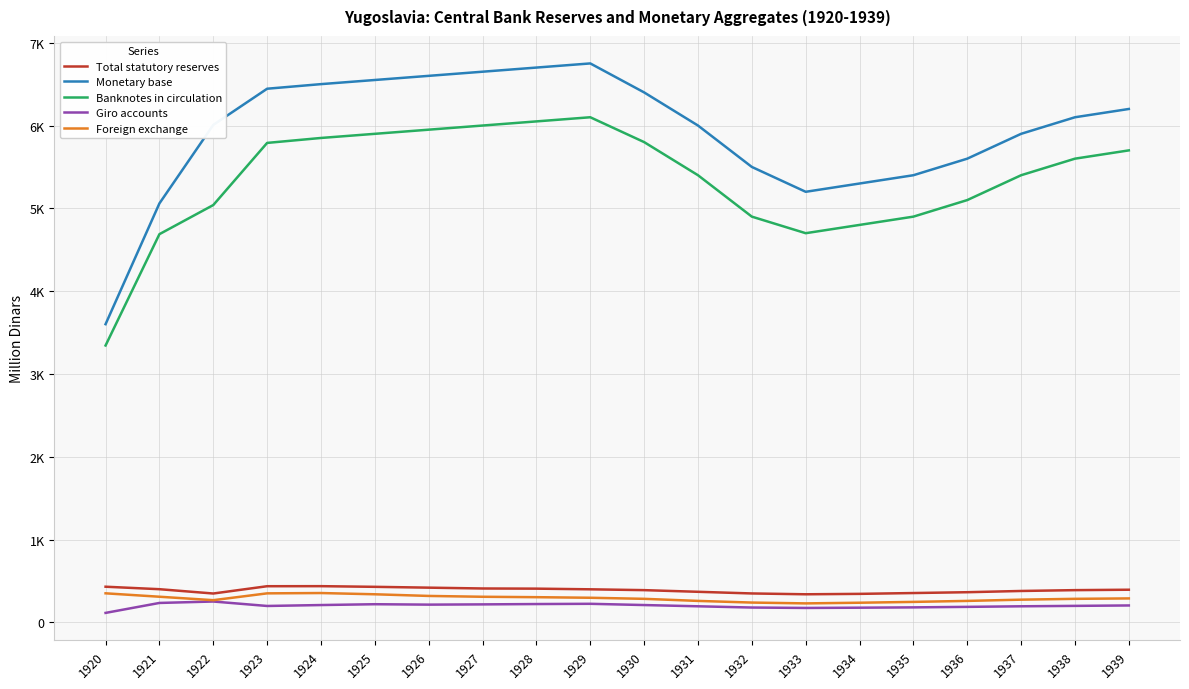

Between 1923 and 1935, which series saw the biggest shift?

Monetary base